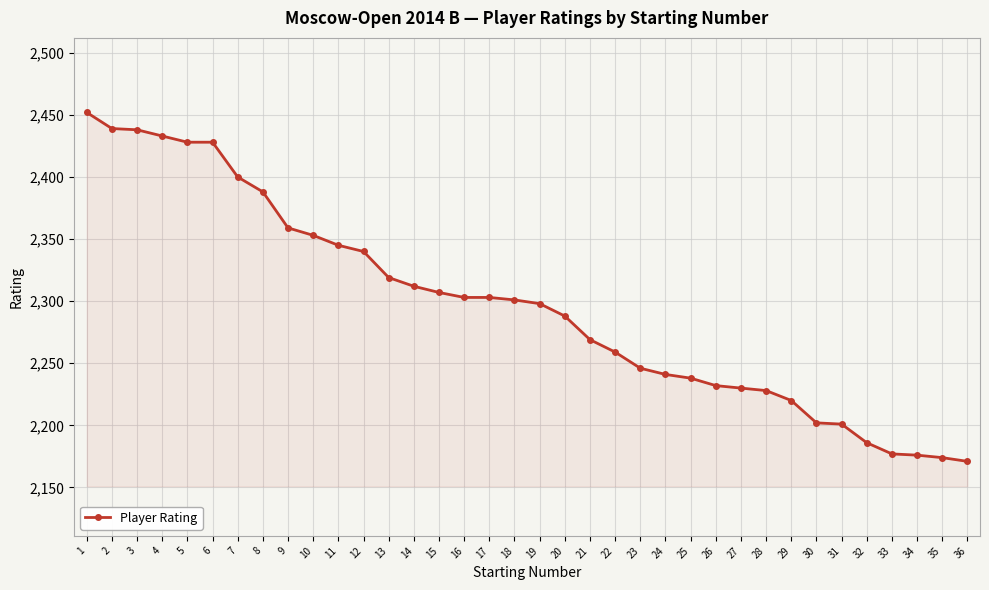

What is the sum of all values?

82684